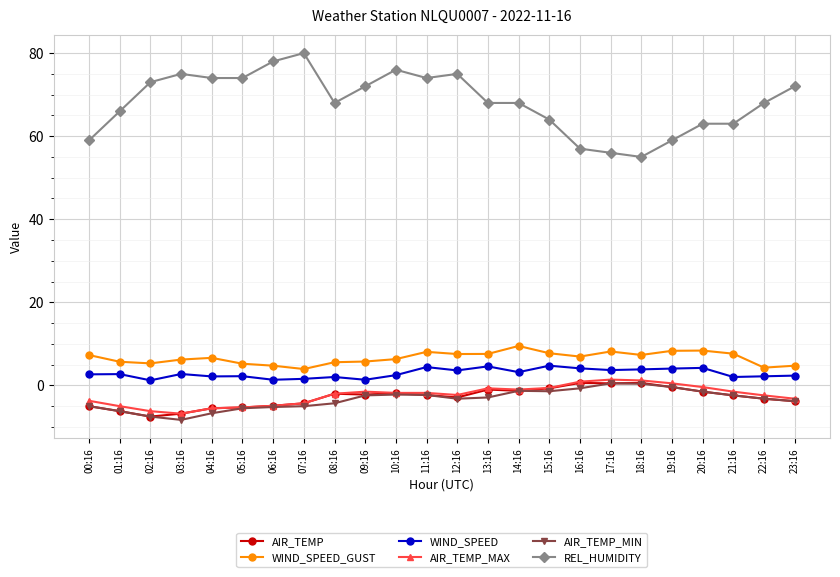

What position from the right is 23:16?

1